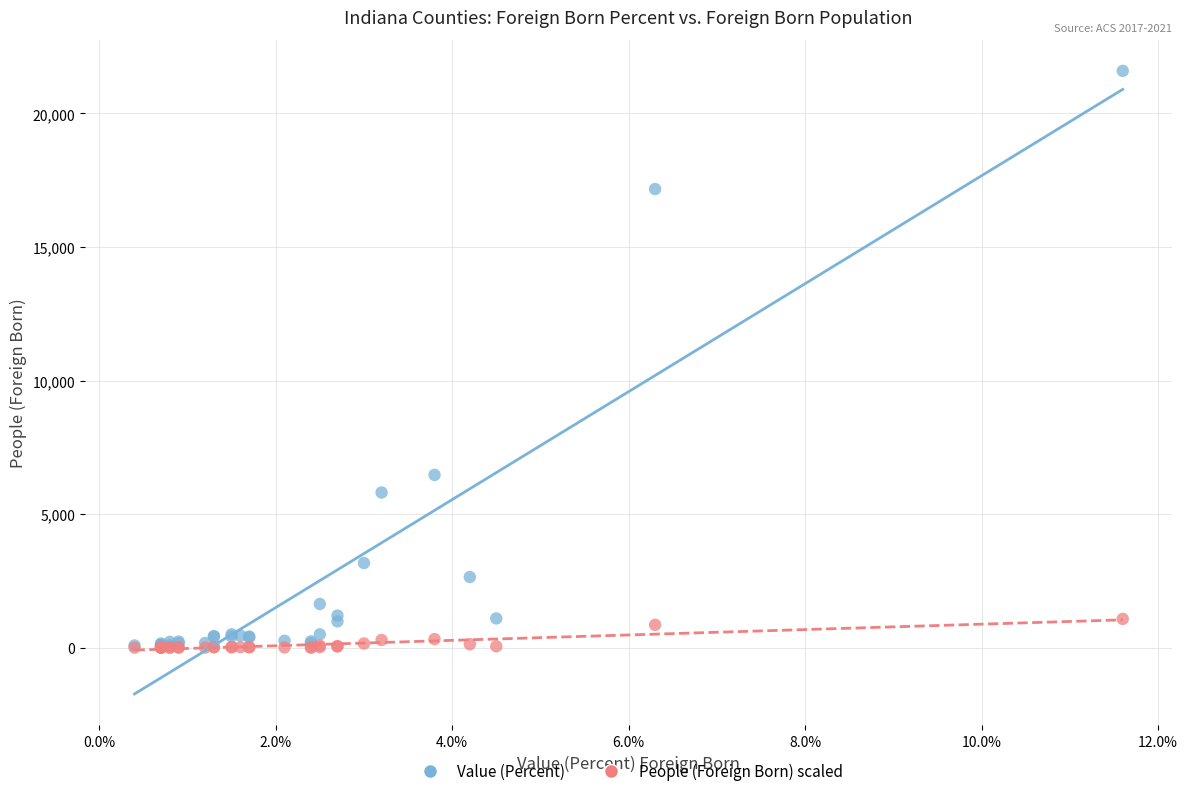

In the Value (Percent) series, what Y value is closest to 10827?

6468.0